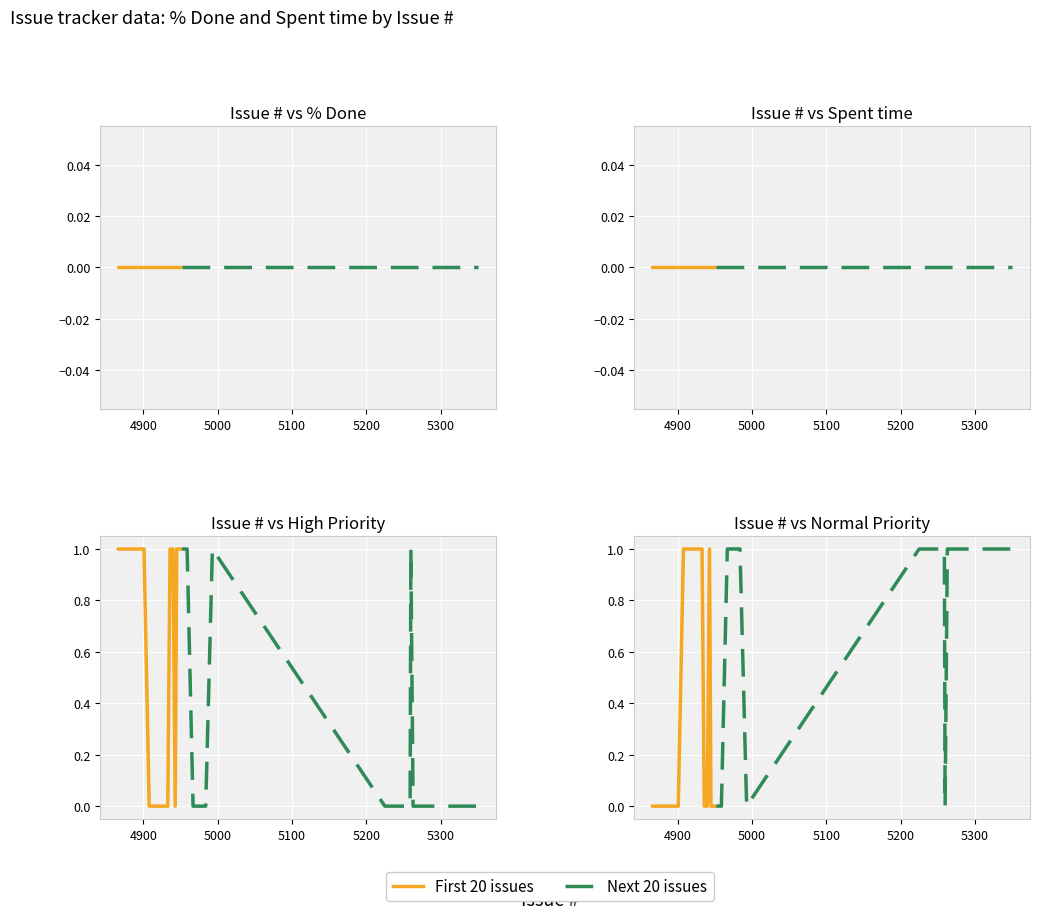

Is it true that % Done / Priority equals 0 at 4900?

True